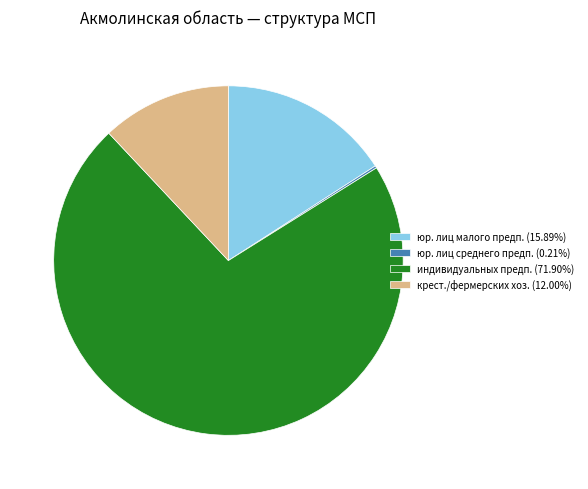

Does any single category account for the majority?

Yes